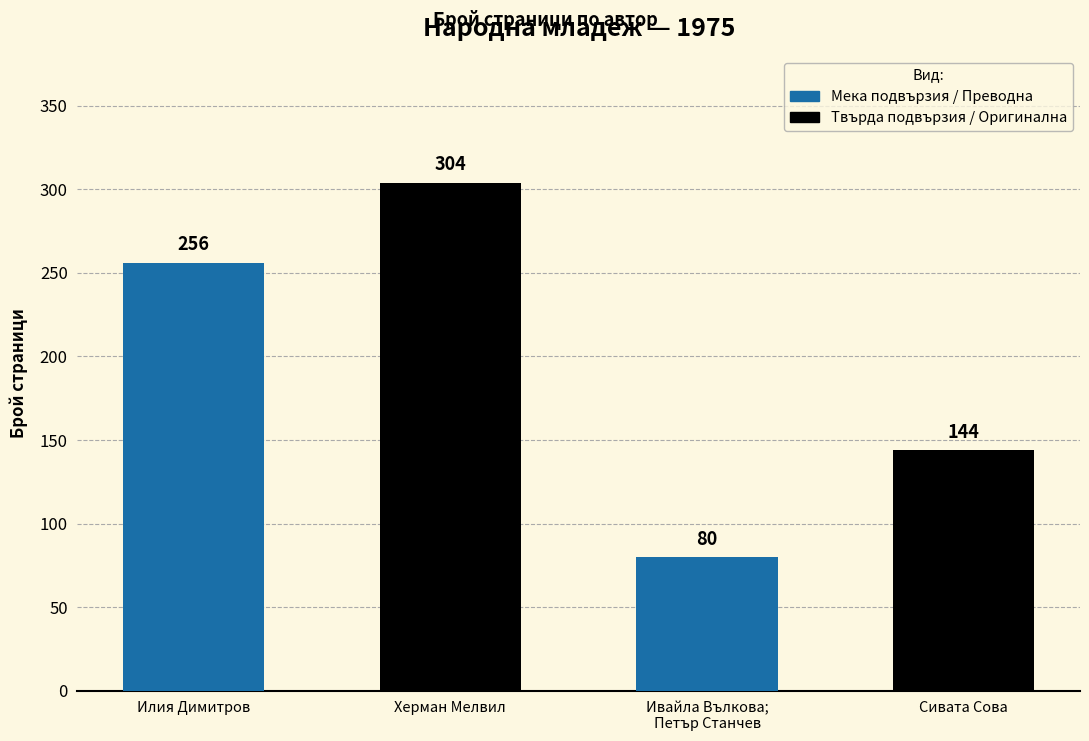

Is it true that the value at Херман Мелвил is 304?

True